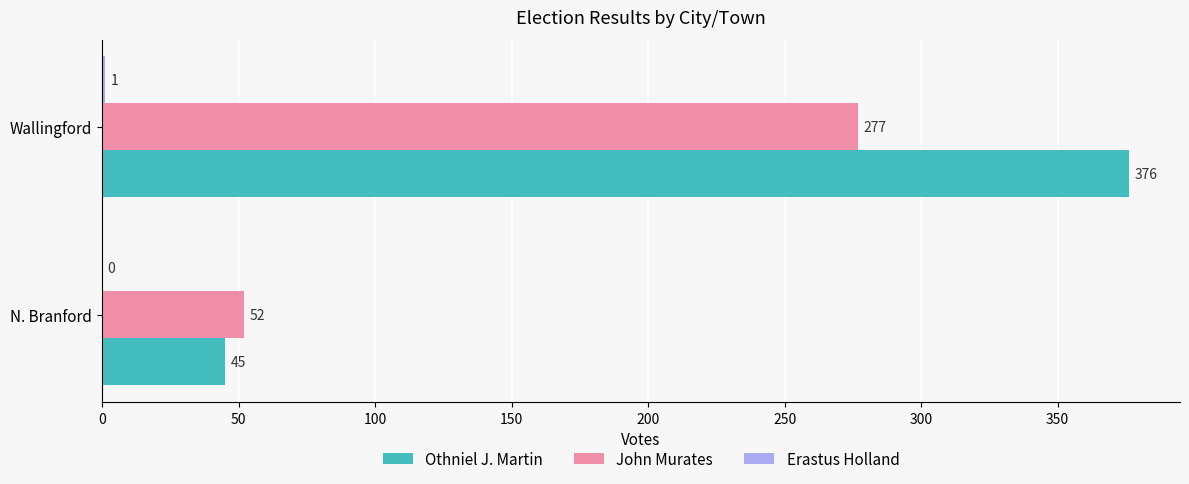

Is the value of Othniel J. Martin at N. Branford greater than the value of John Murates at Wallingford?

No